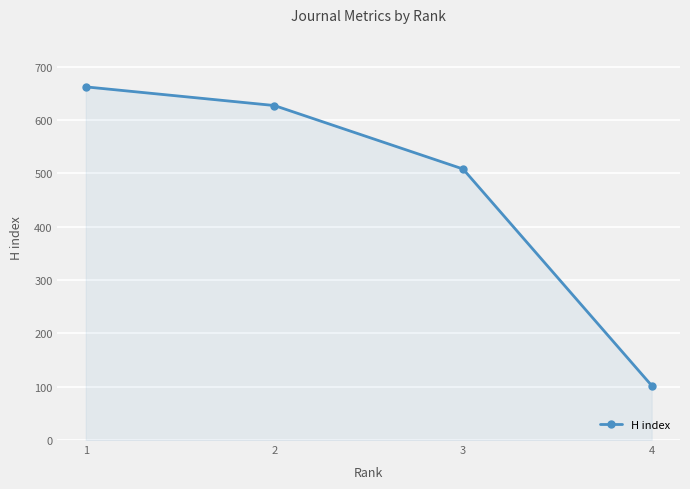

What is the change in value from 2 to 1?

+35